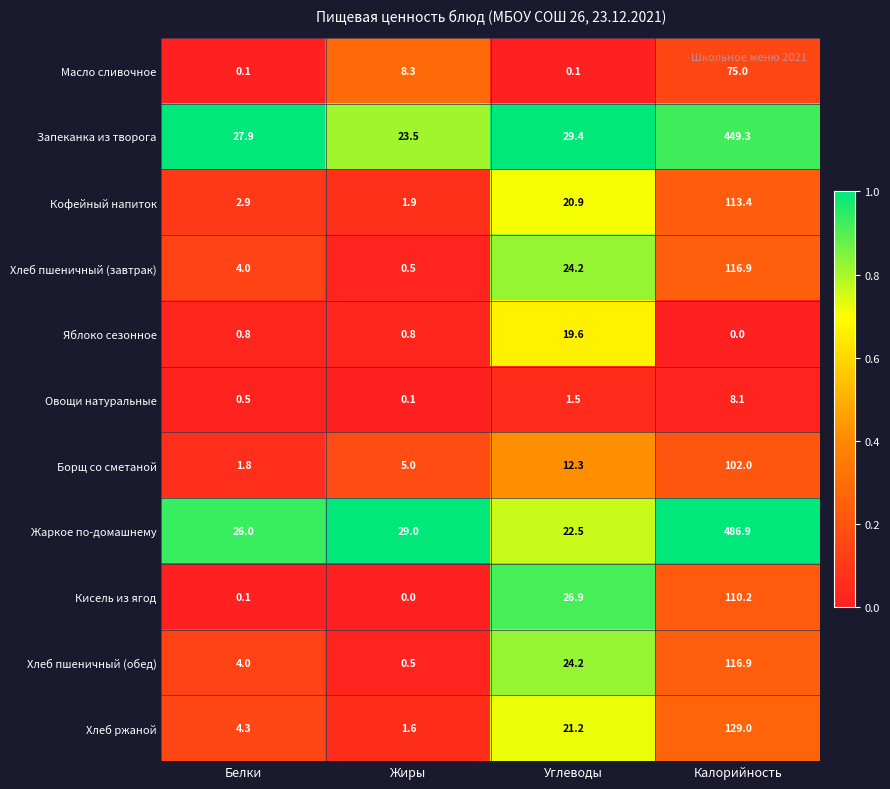

At which category does the chart reach its peak across all series?

Калорийность